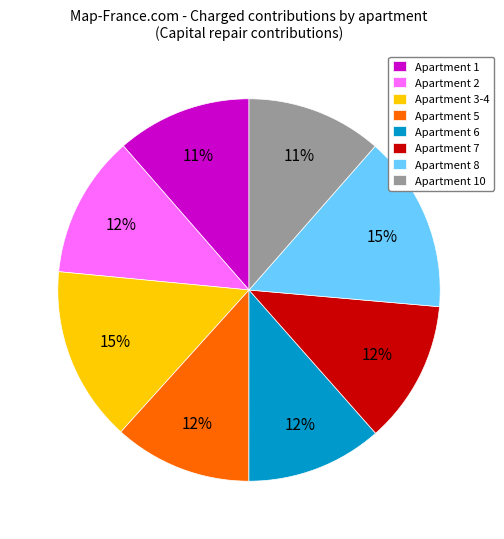

Do Apartment 1 and Apartment 6 together represent more than half of the pie?

No